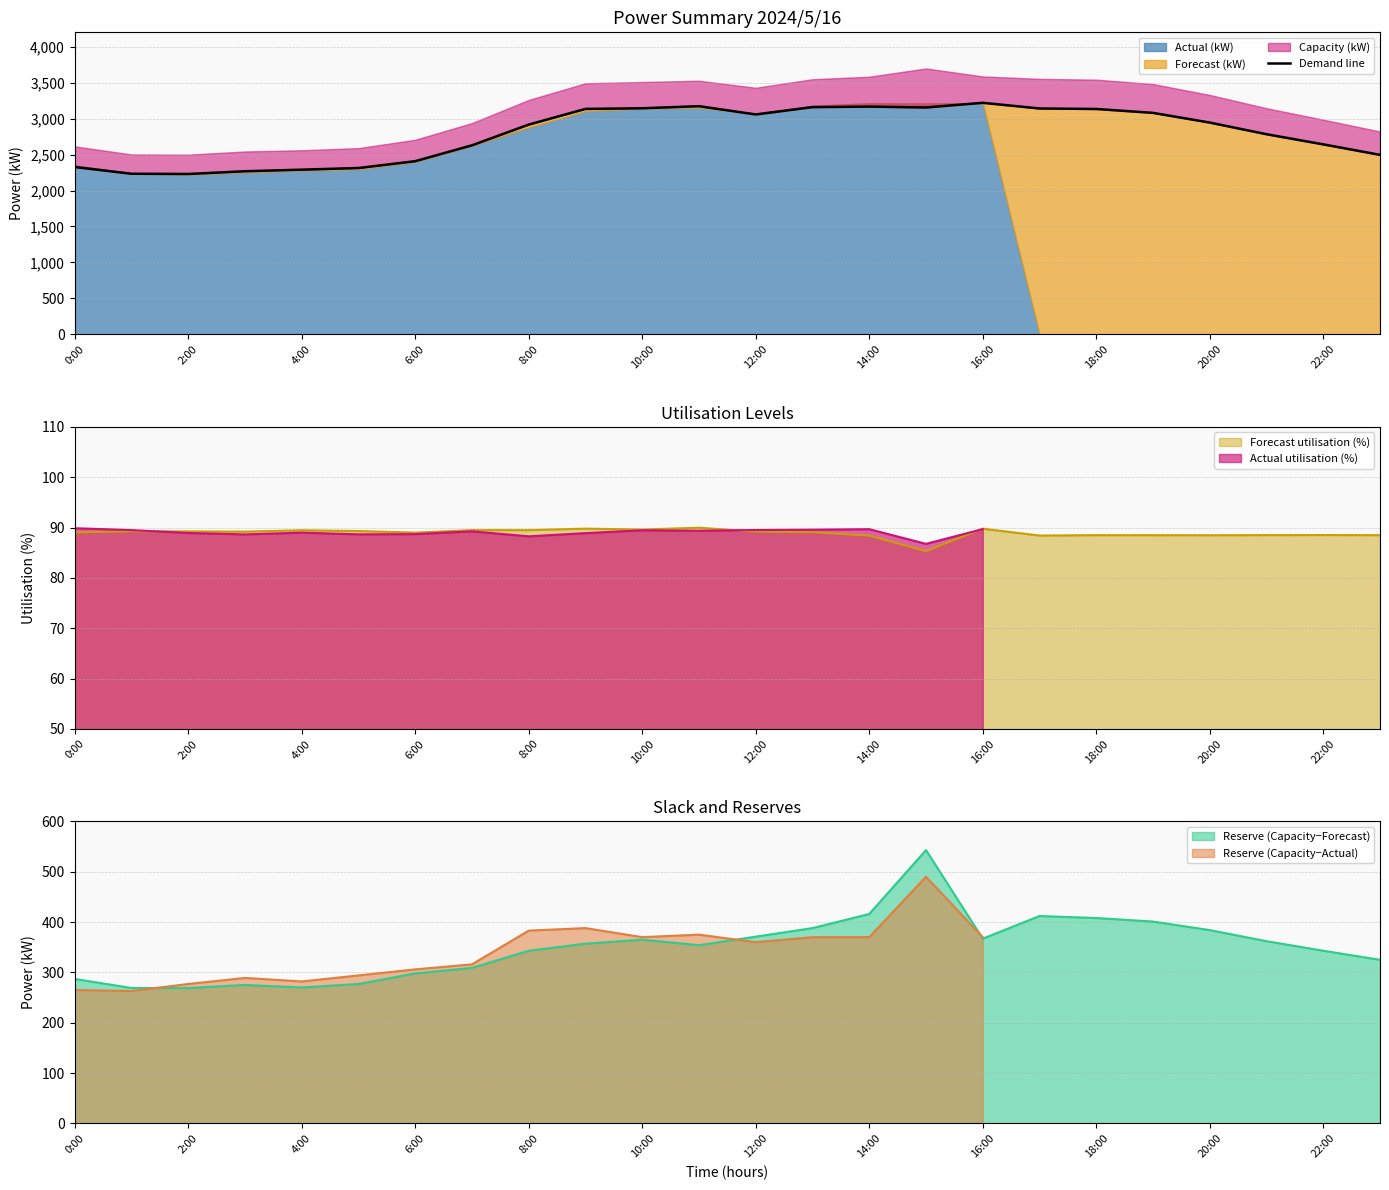

Approximately how many times larger is the value at 19 compared to 13?

1.0